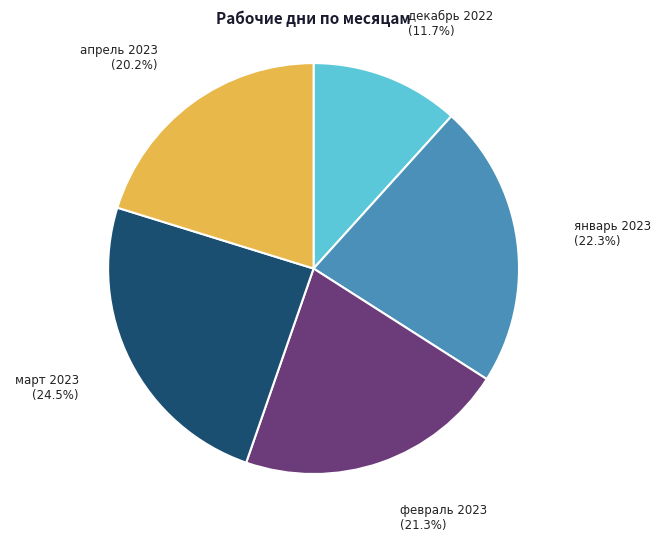

Count the number of slices in the pie.

5